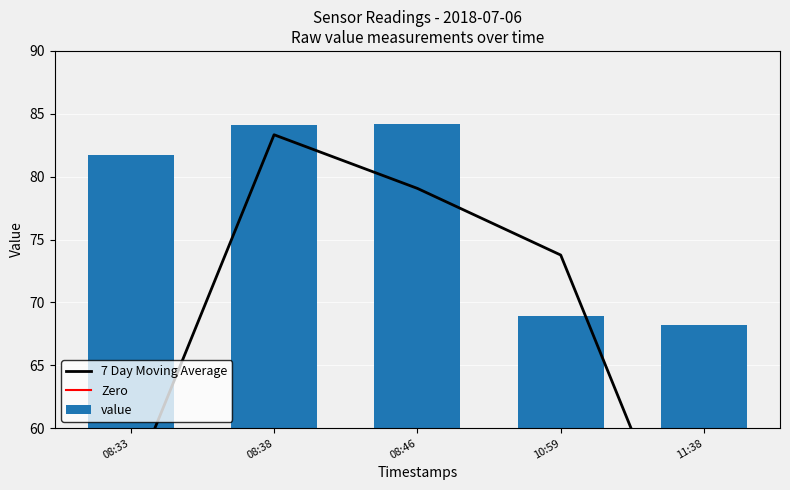

The value series shows 68.2 at 11:38. True or false?

True